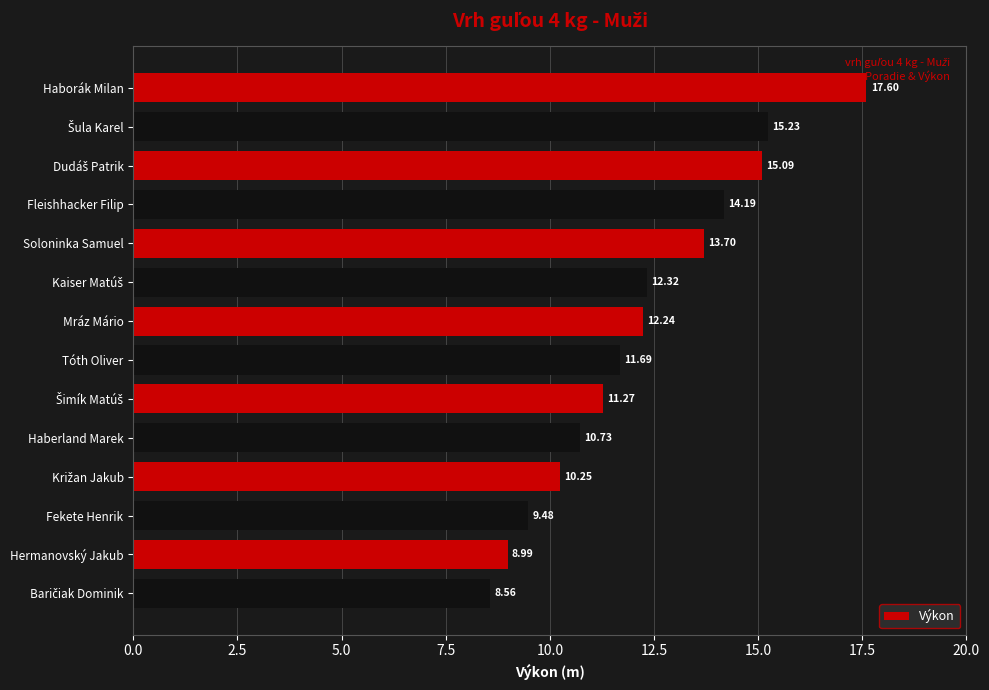

What is the label of the 14th bar from the bottom?

Haborák Milan